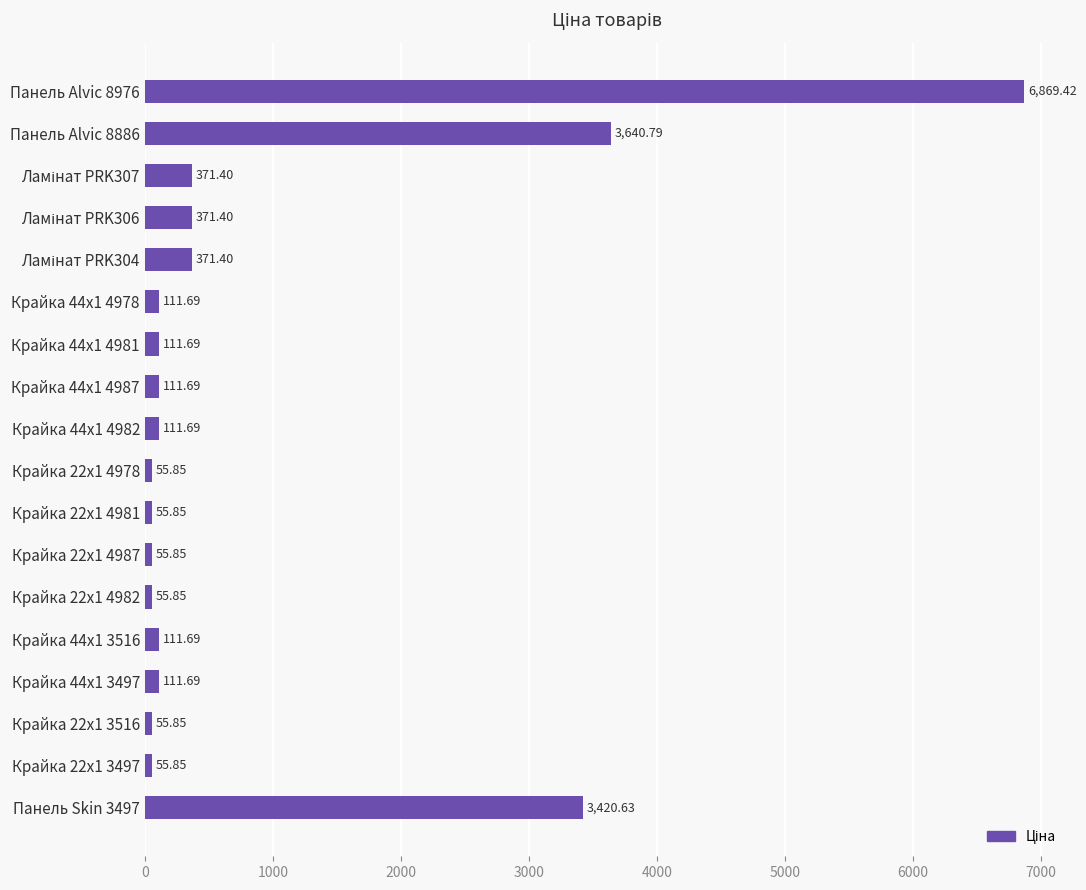

What is the change in value from Крайка 22x1 4981 to Панель Skin 3497?

+3364.8